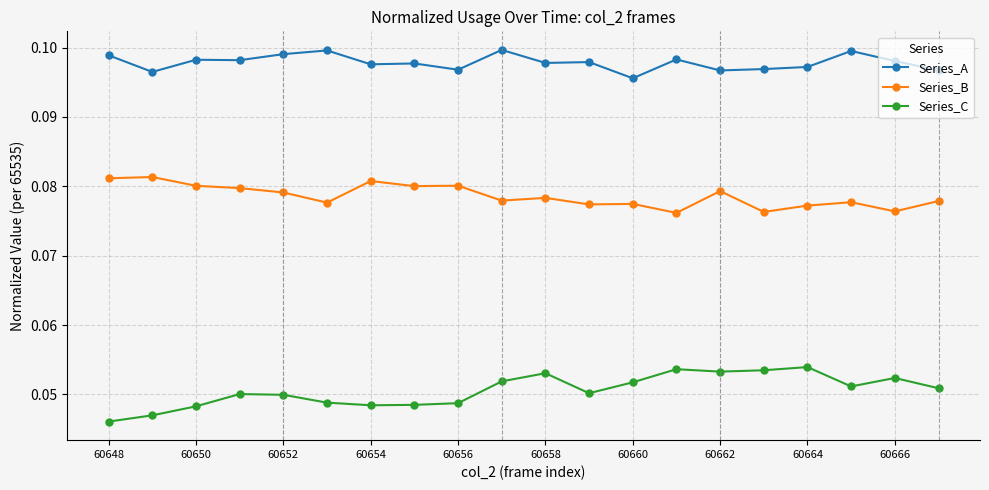

Is this an area chart (filled region under the line)?

No